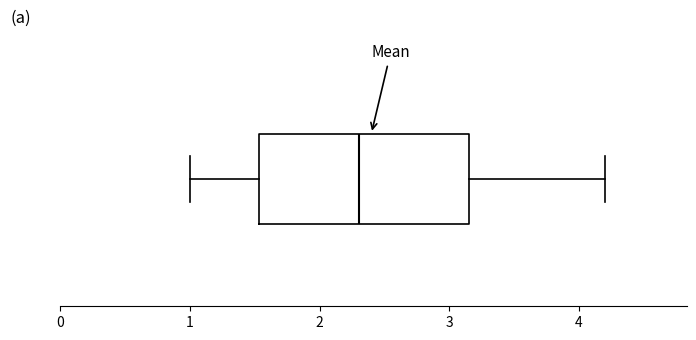

Transcribe this box plot: give where the median line is, the range the box spans, and where the two whiskers end, as read against the x-axis. The values are not printed on the chart, so give them approximately, as read against the axis.

median 2.3, box 1.5 to 3.2, whiskers 1.0 to 4.2